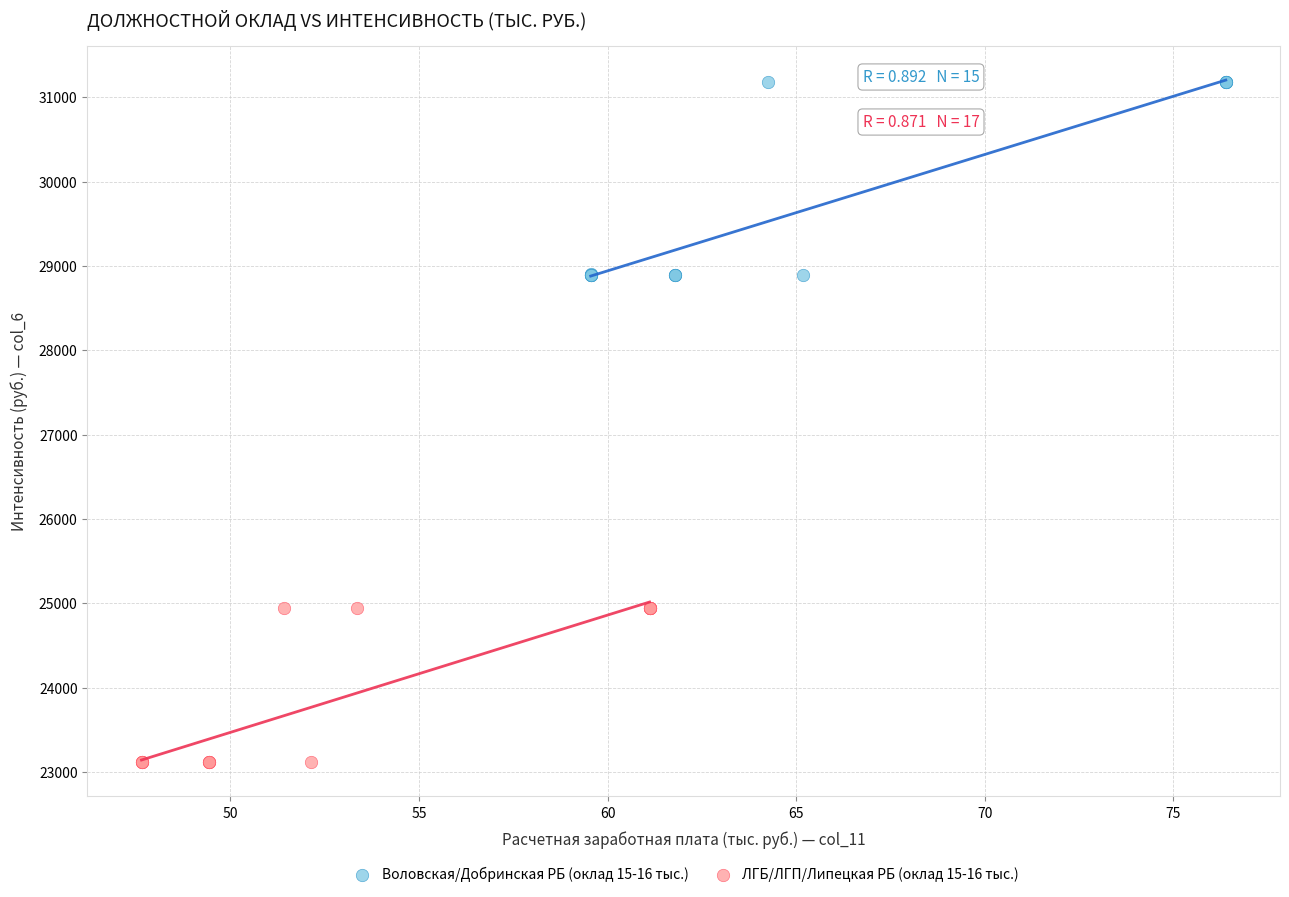

Which series has the widest spread of Y values?

Воловская/Добринская РБ (оклад 15-16 тыс.)